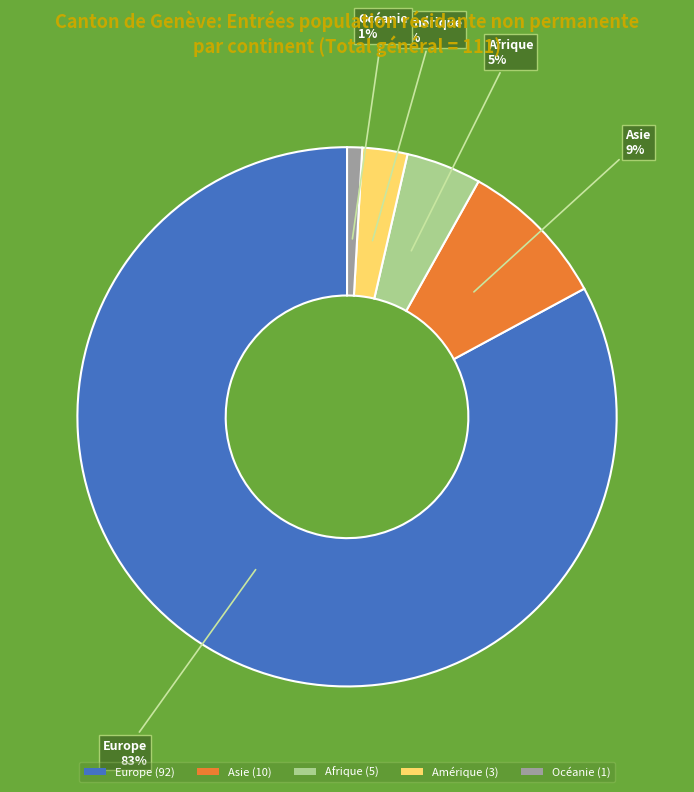

Approximately how many times larger is the value at Afrique compared to Europe?

0.1